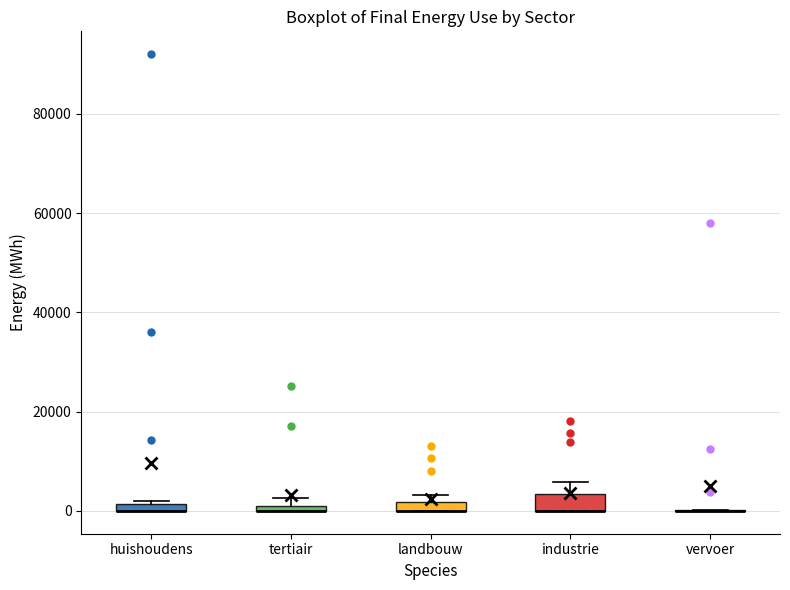

Where is the lower edge of the box for landbouw on the y-axis? The values are not printed on the chart, so give them approximately, as read against the axis.

0